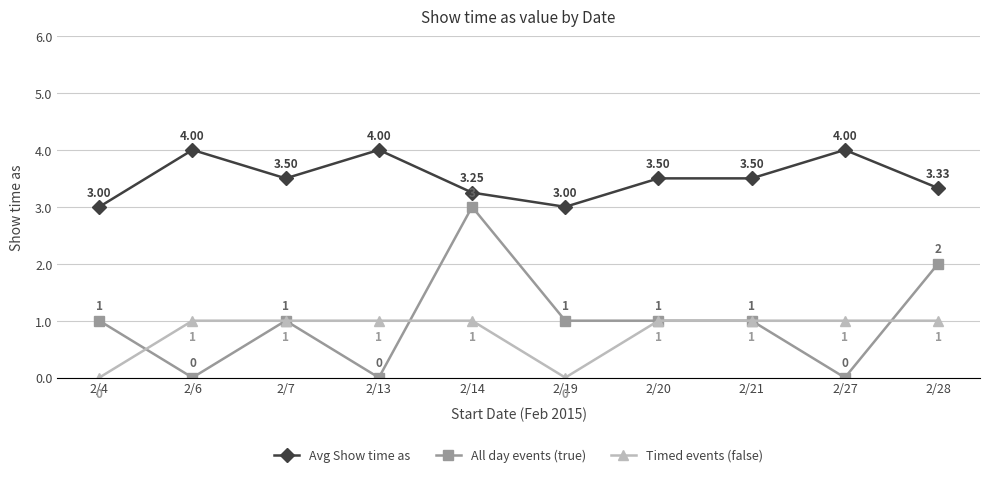

True or false: Avg Show time as has more than 1 points higher than both neighbors.

True